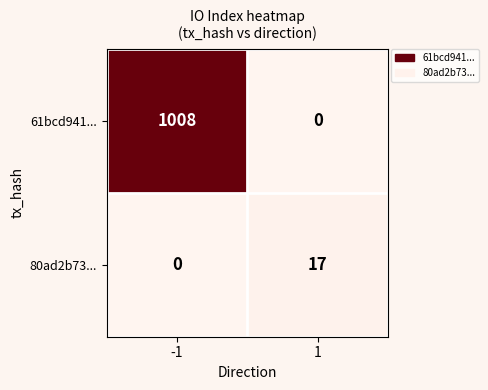

Reading left to right, transcribe all the data shown in this chart.

61bcd941...: -1=1008	1=0
80ad2b73...: -1=0	1=17